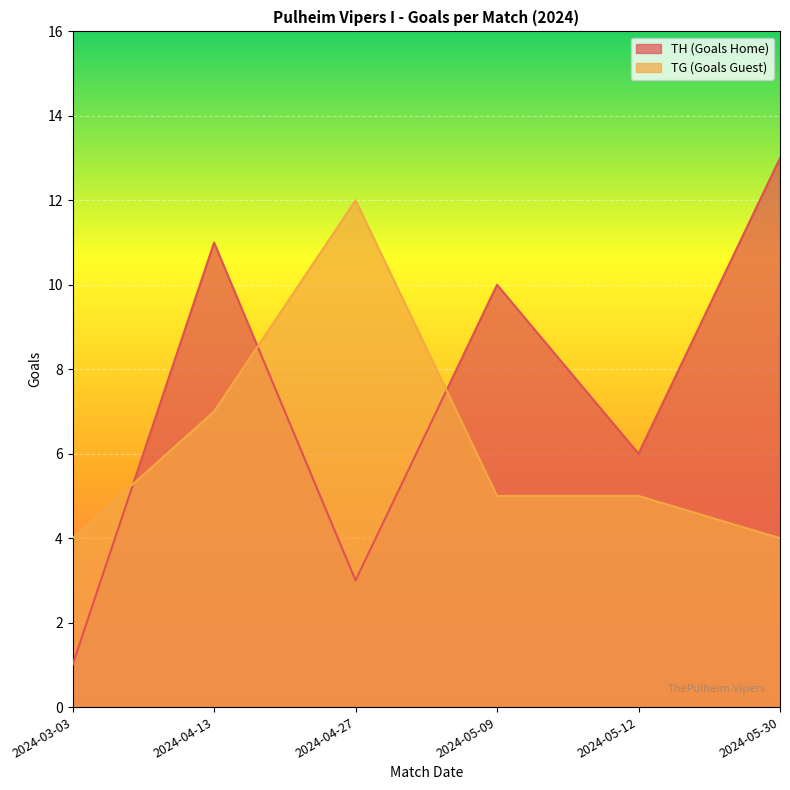

Which series changed the most between 2024-03-03 and 2024-04-13?

TH (Goals Home)